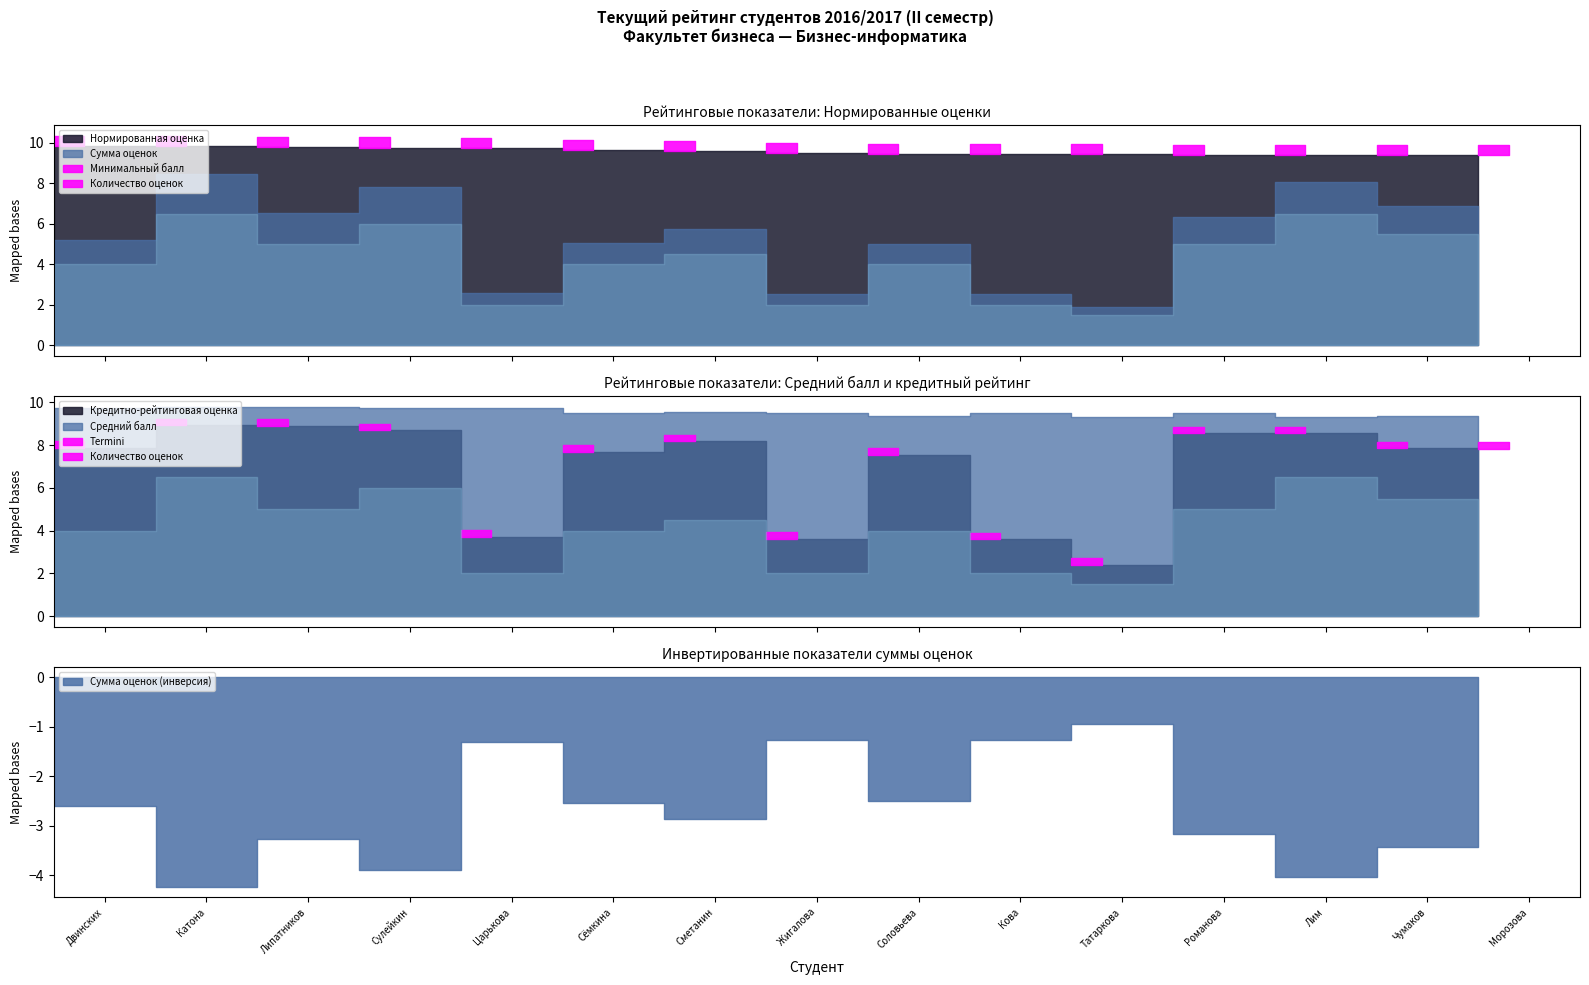

Count the Средний балл values in the range 9 to 10.

15